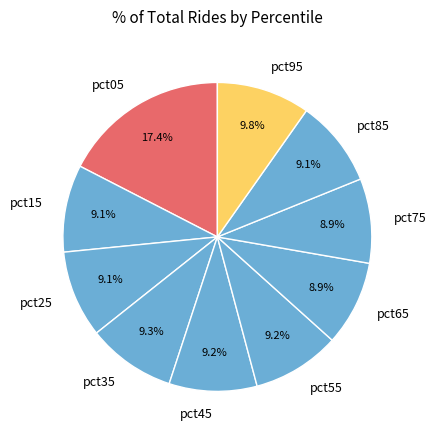

What is the total percentage of pct35 and pct15?

18.4%